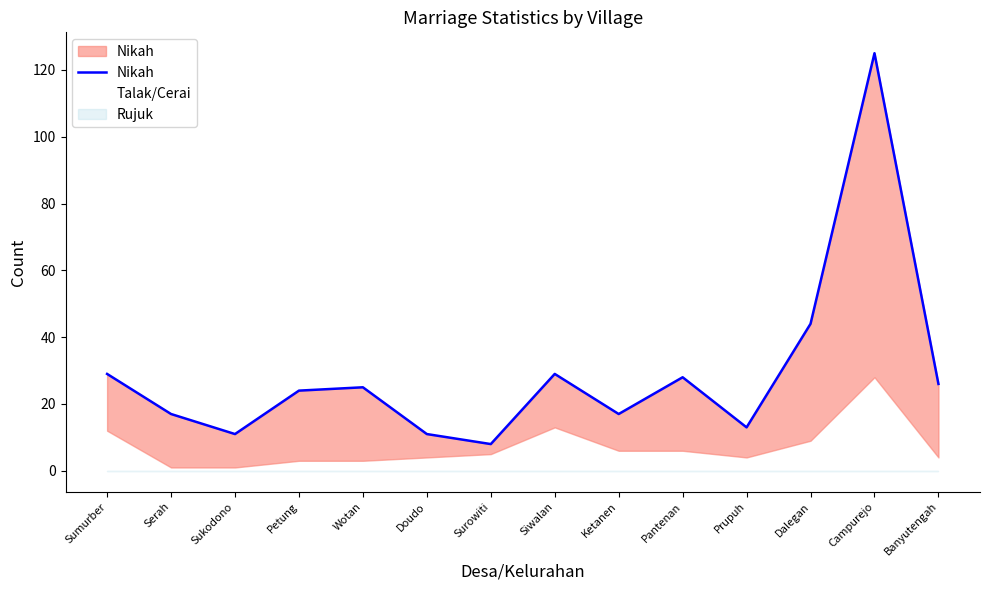

Between Wotan and Banyutengah, which series saw the biggest shift?

Nikah